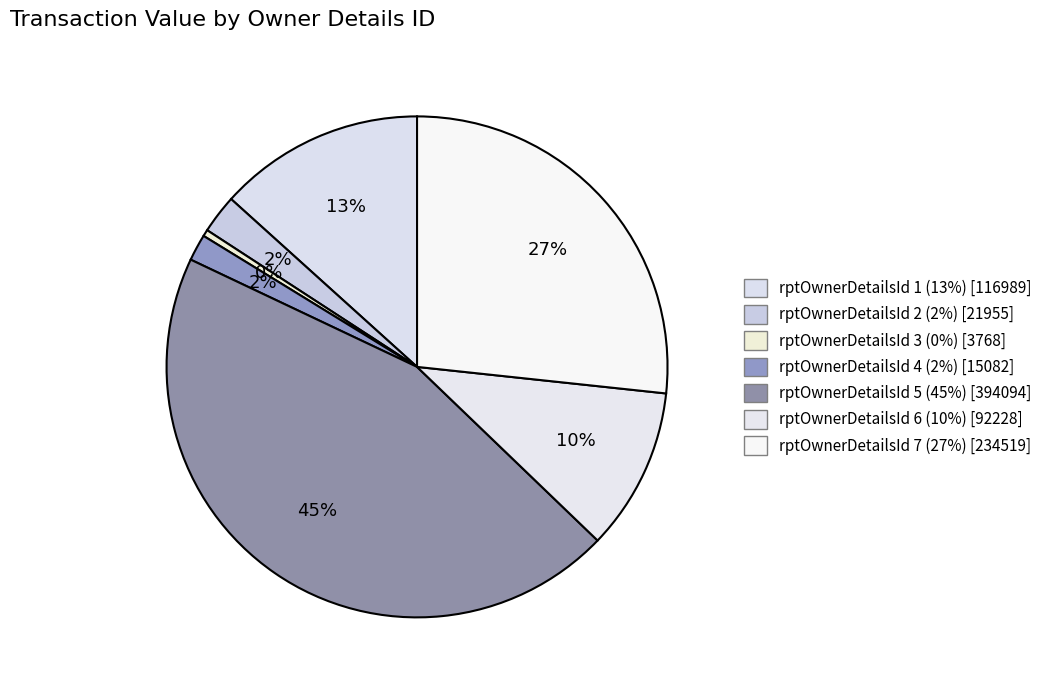

How many segments does this pie chart have?

7